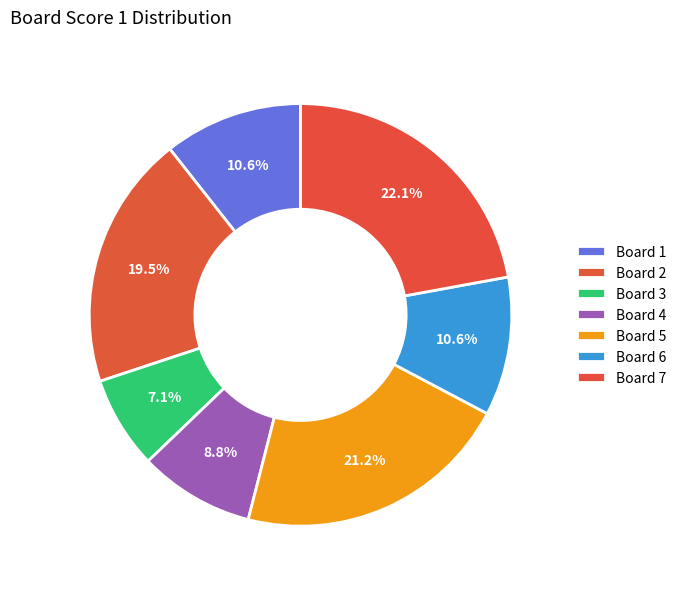

Which slice is the largest?

7